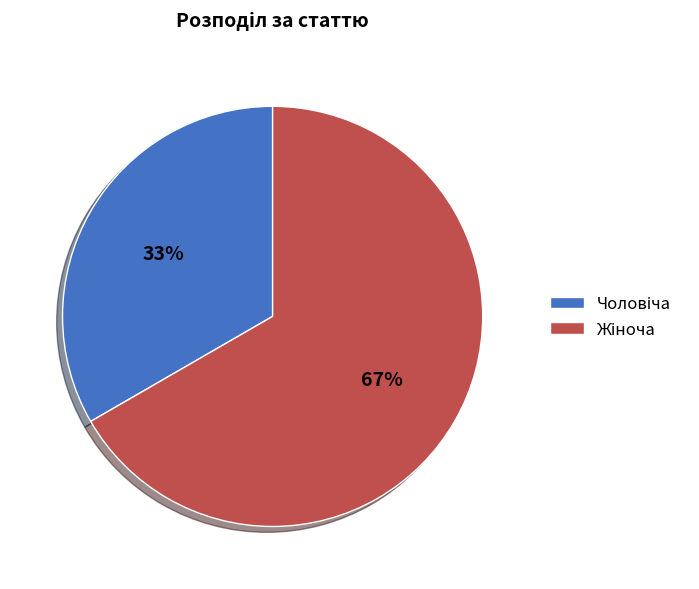

Is there any slice that represents more than half of the pie?

Yes